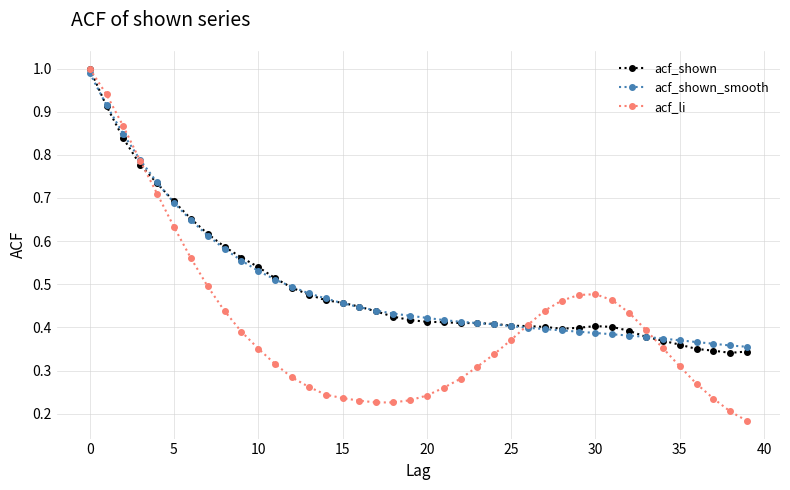

Which series has the widest spread of values?

acf_li